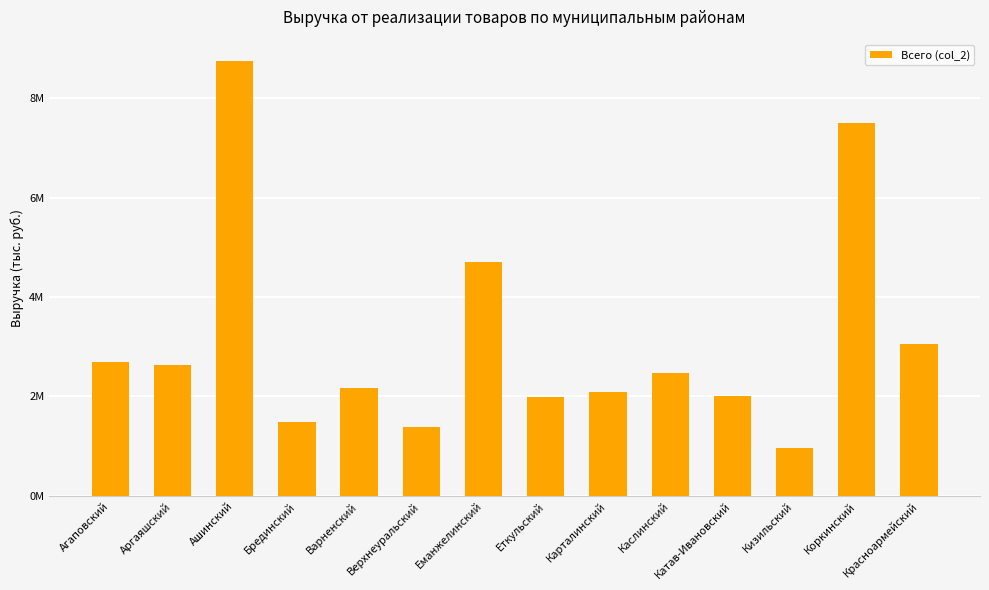

List the labels in order of value, smallest first.

Кизильский, Верхнеуральский, Брединский, Еткульский, Катав-Ивановский, Карталинский, Варненский, Каслинский, Аргаяшский, Агаповский, Красноармейский, Еманжелинский, Коркинский, Ашинский